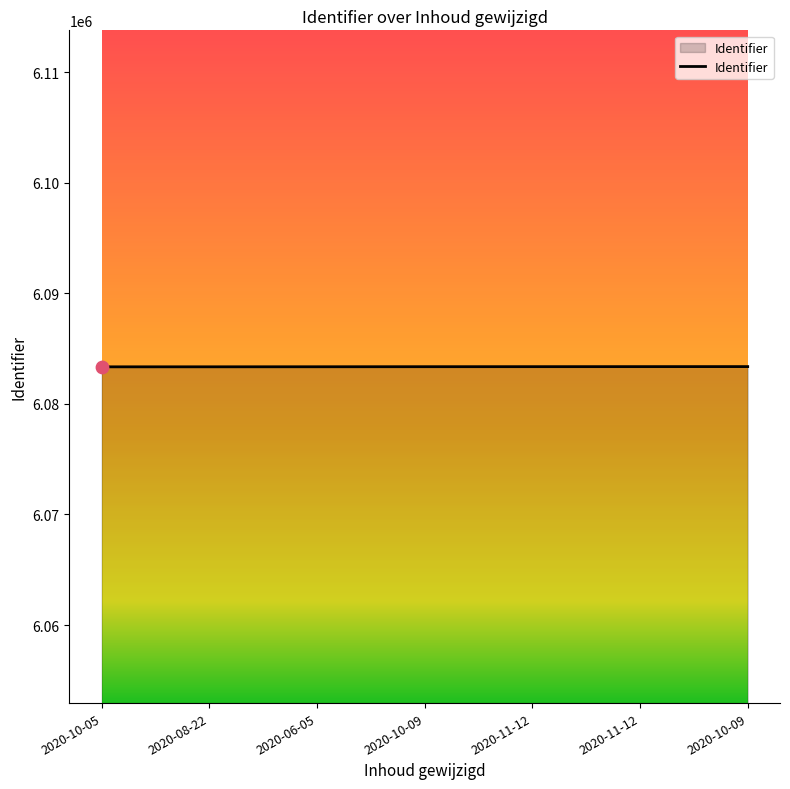

What is the change in value from 2020-11-12 to 2020-11-12?

+3